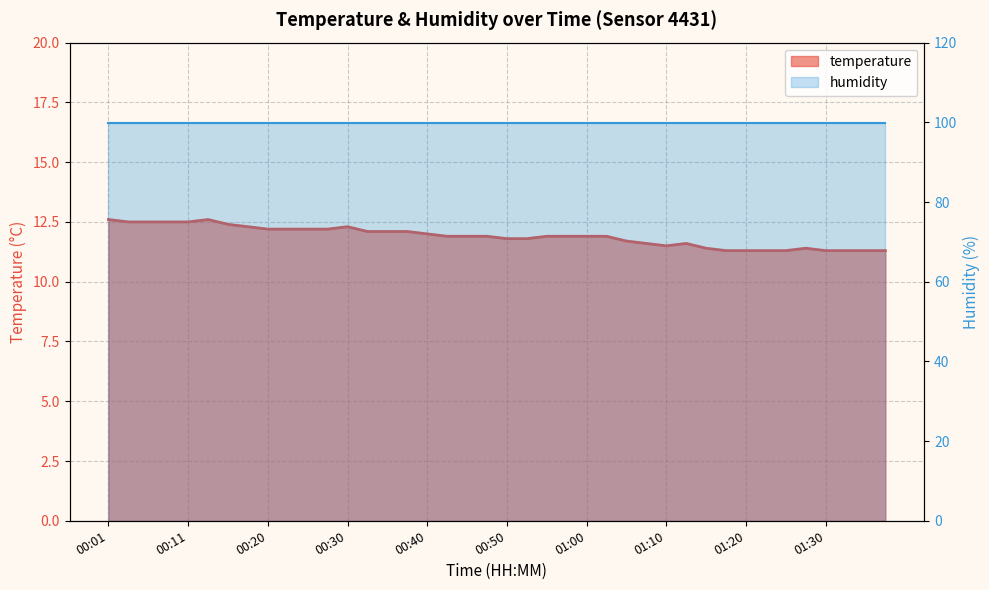

At which label is the value closest to 11?

01:18